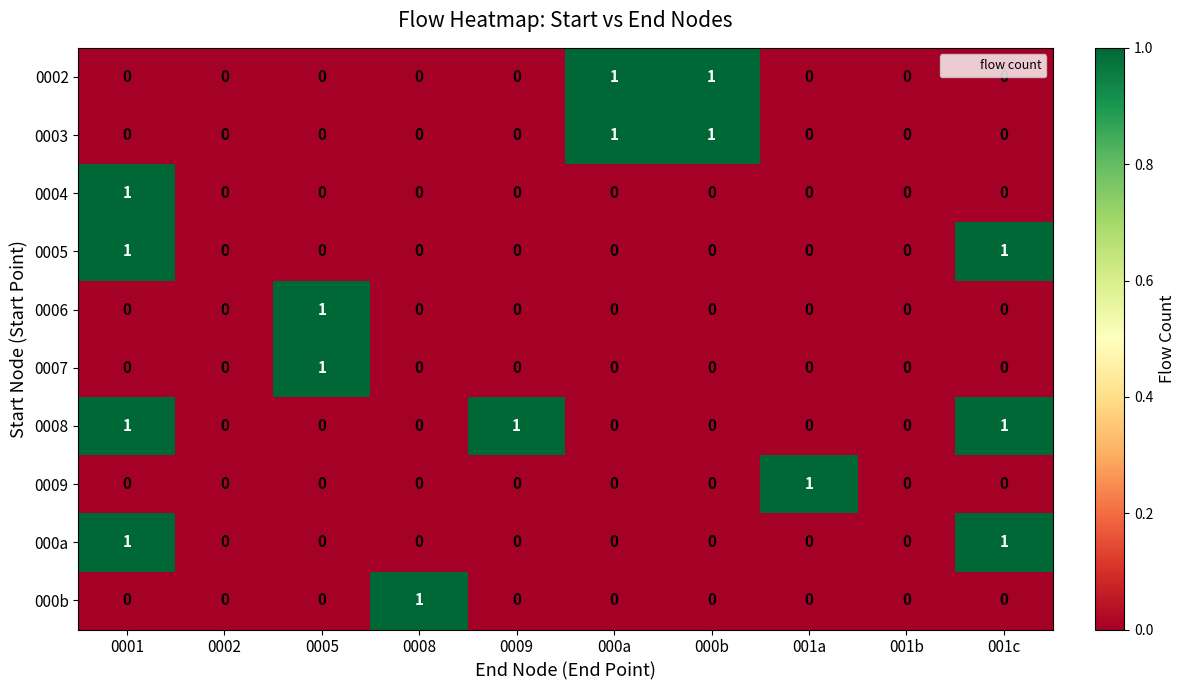

Count the 0006 values in the range 0 to 1.

10